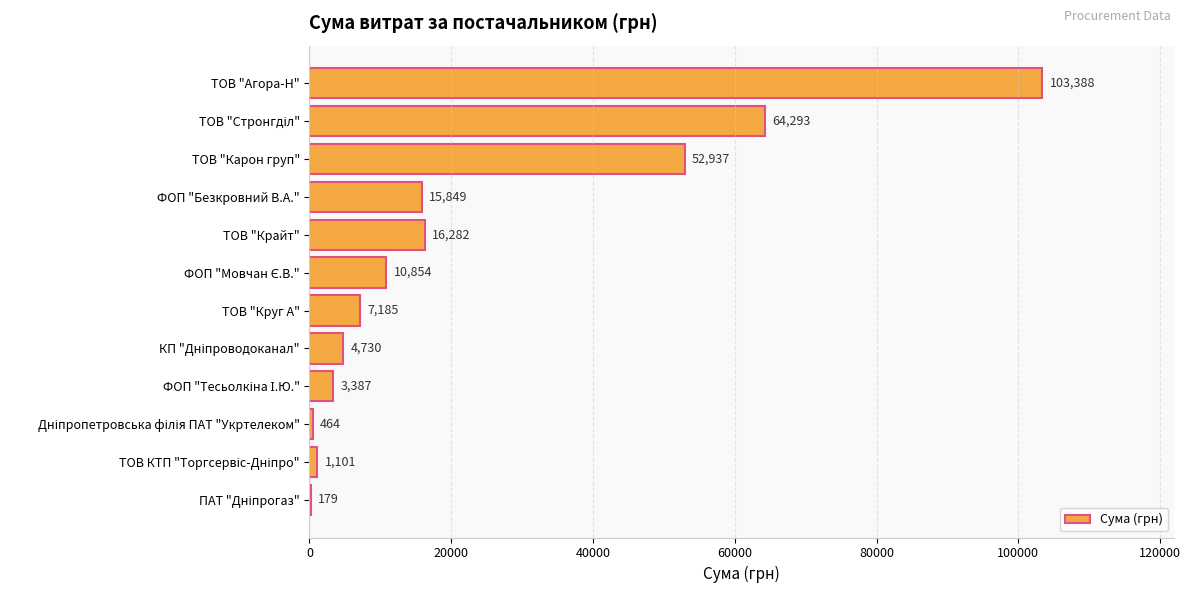

At which label is the value closest to 51783?

ТОВ "Карон груп"